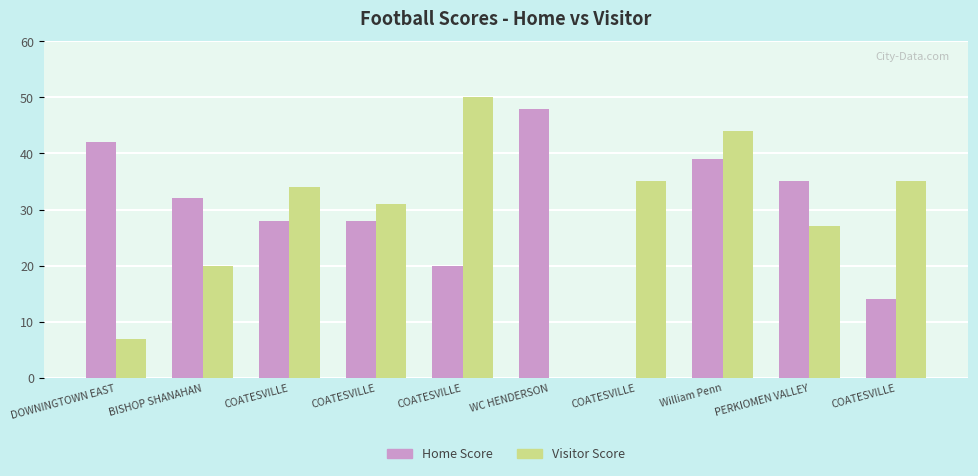

Rank the categories by Visitor Score value from highest to lowest.

COATESVILLE, William Penn, COATESVILLE, COATESVILLE, COATESVILLE, COATESVILLE, PERKIOMEN VALLEY, BISHOP SHANAHAN, DOWNINGTOWN EAST, WC HENDERSON